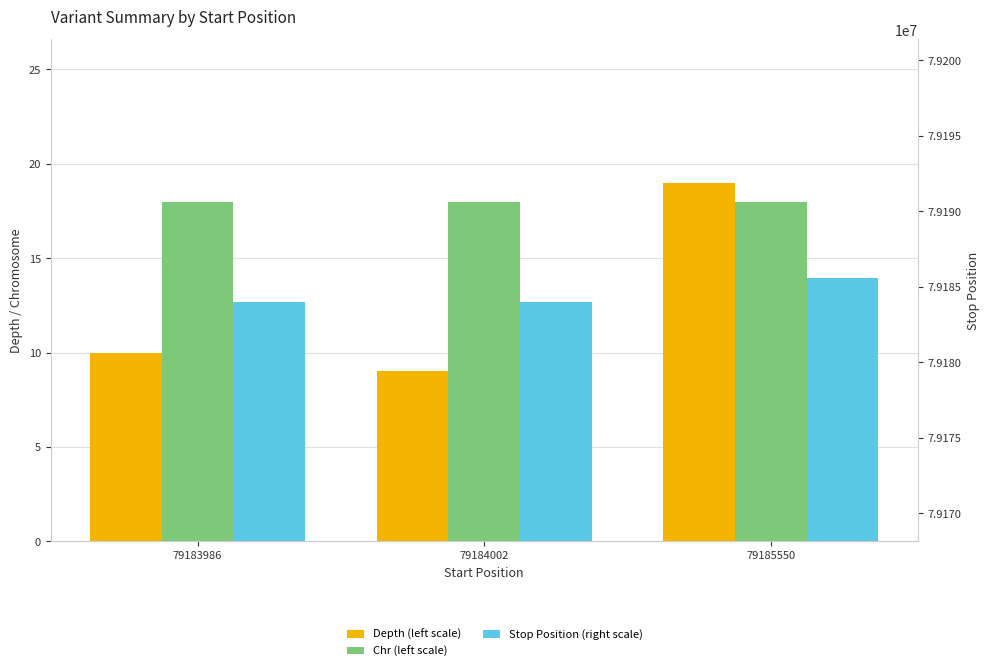

What is the difference between the highest and lowest values at 79183986?

79183977